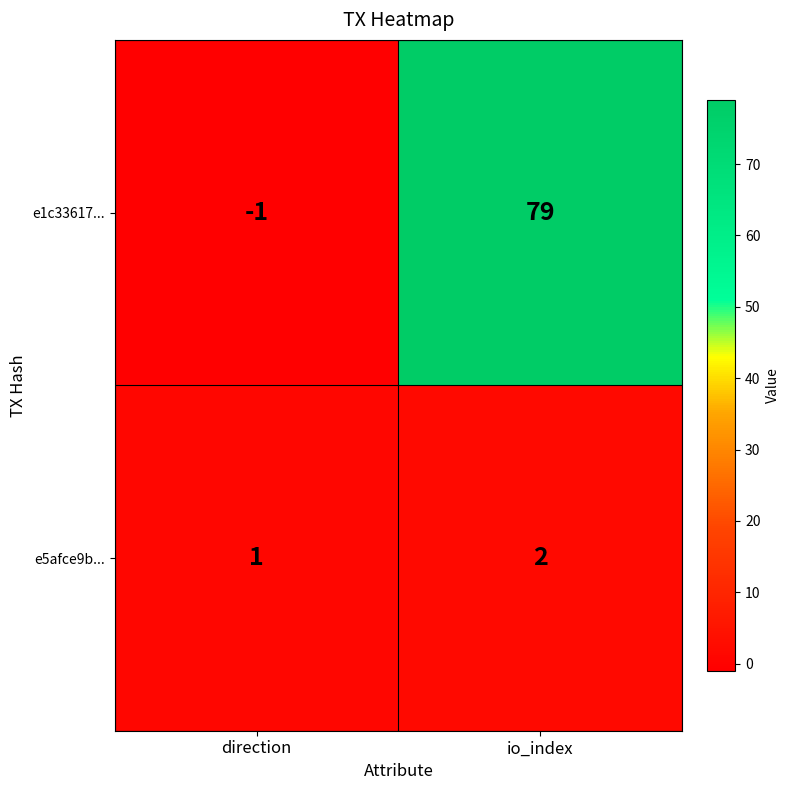

Reading left to right, list all the values displayed in this chart.

e1c33617...: direction=-1	io_index=79
e5afce9b...: direction=1	io_index=2